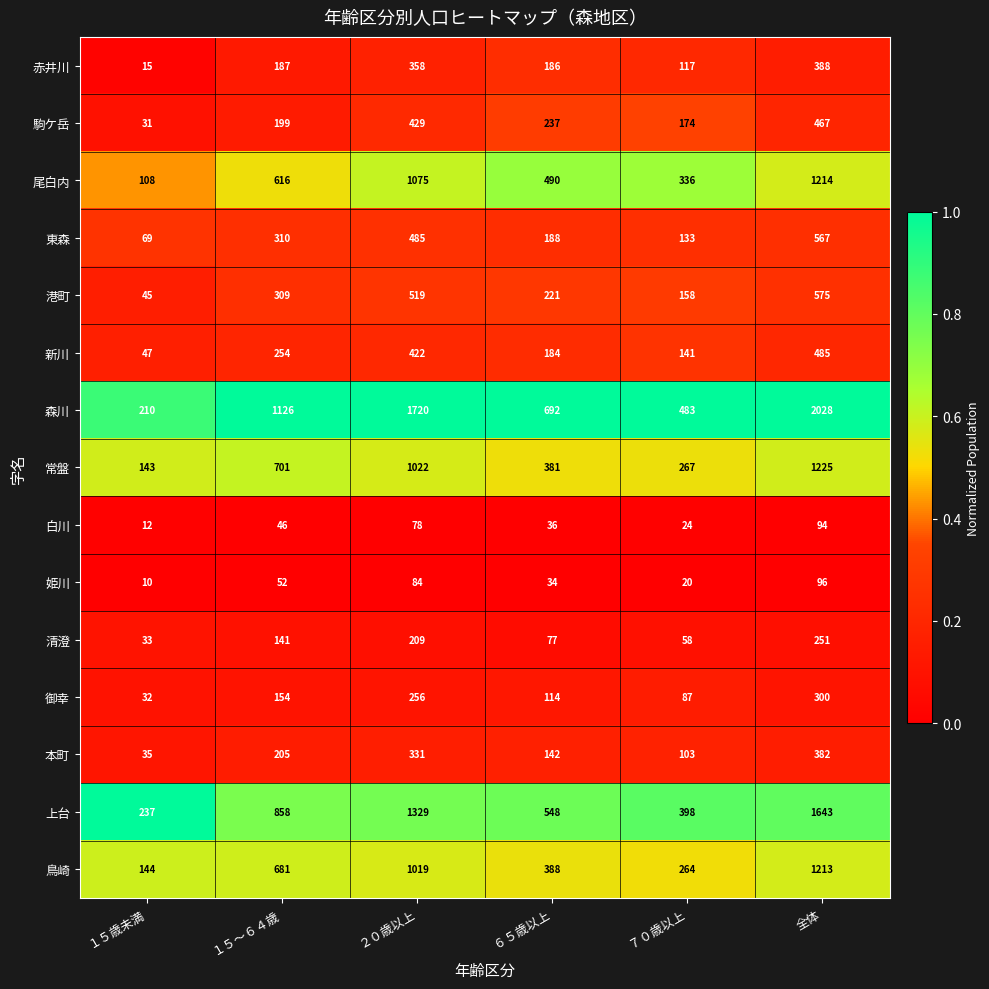

The 鳥崎 series shows 1019 at ２０歳以上. True or false?

True